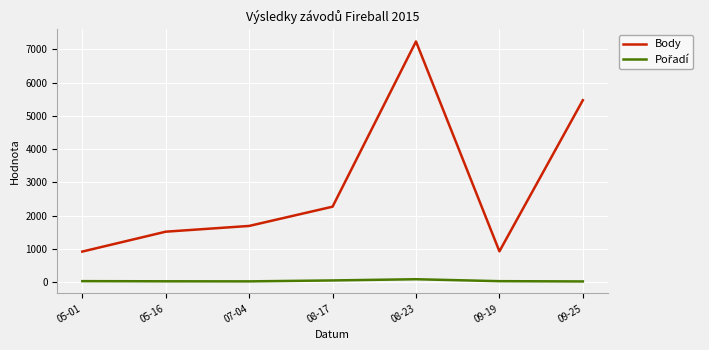

What is the greatest value displayed?

7235